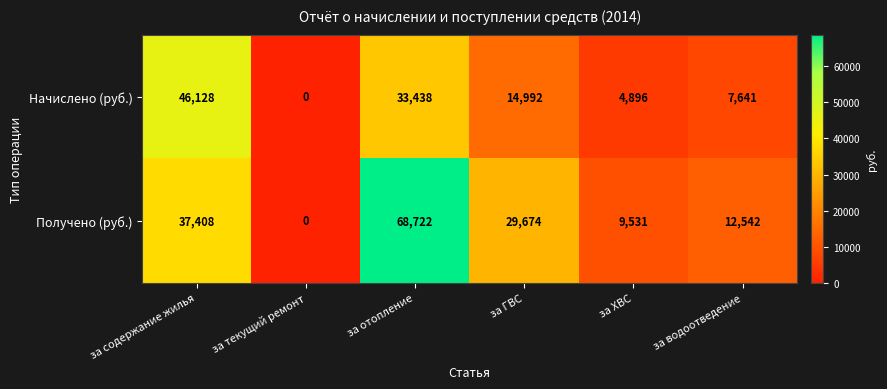

Reading left to right, extract all data points from this chart.

Начислено (руб.): 46128	0	33438	14992	4896	7641
Получено (руб.): 37408	0	68722	29674	9531	12542